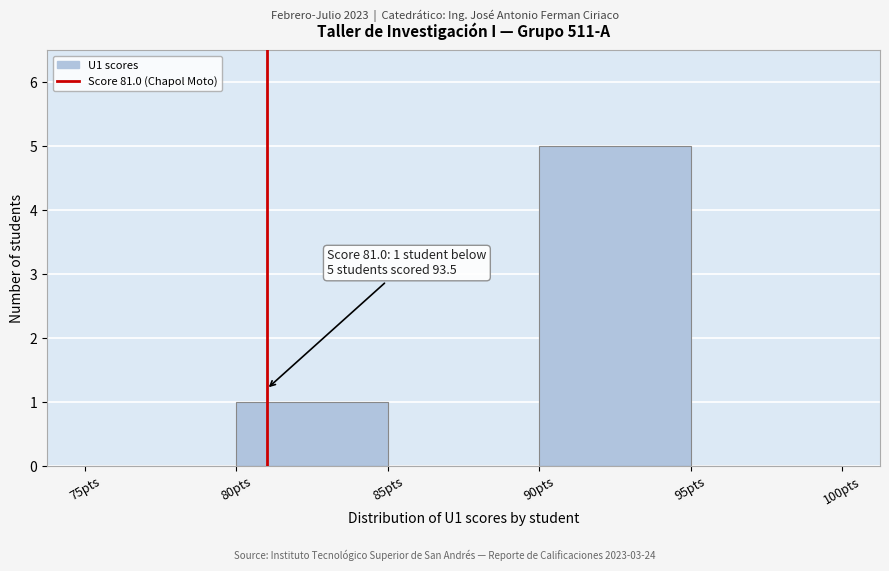

Over which range of the x-axis is the bar tallest?

90 to 95